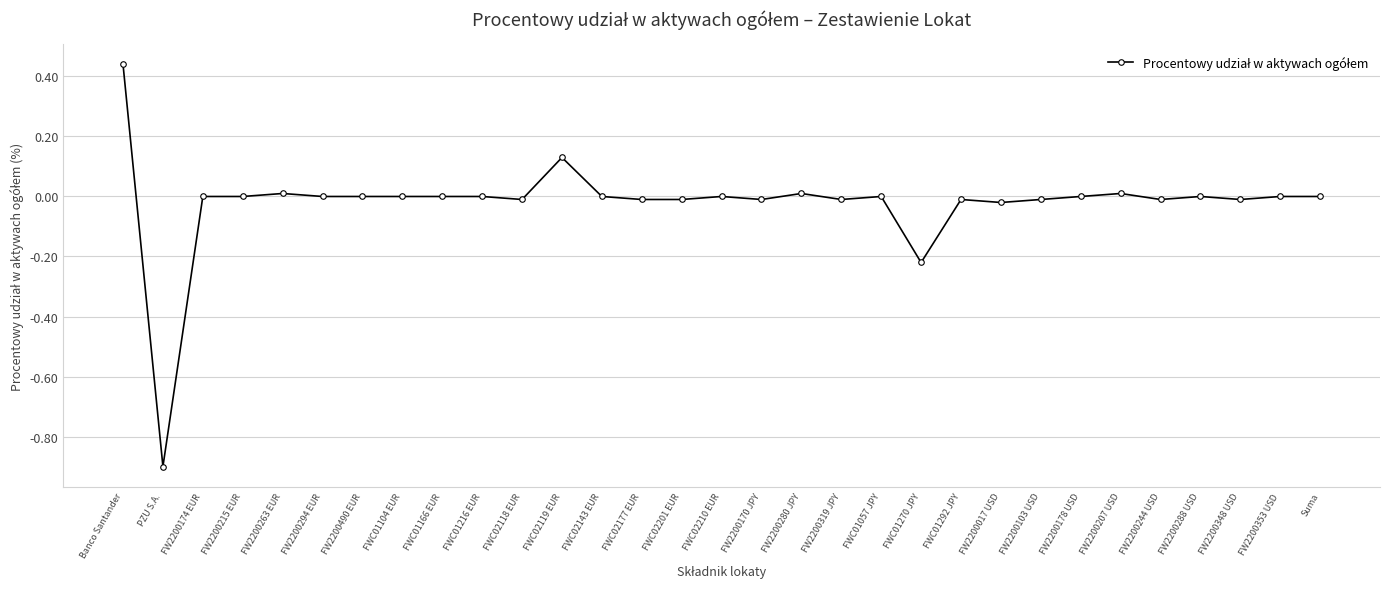

Does the chart display data point markers on the line(s)?

Yes